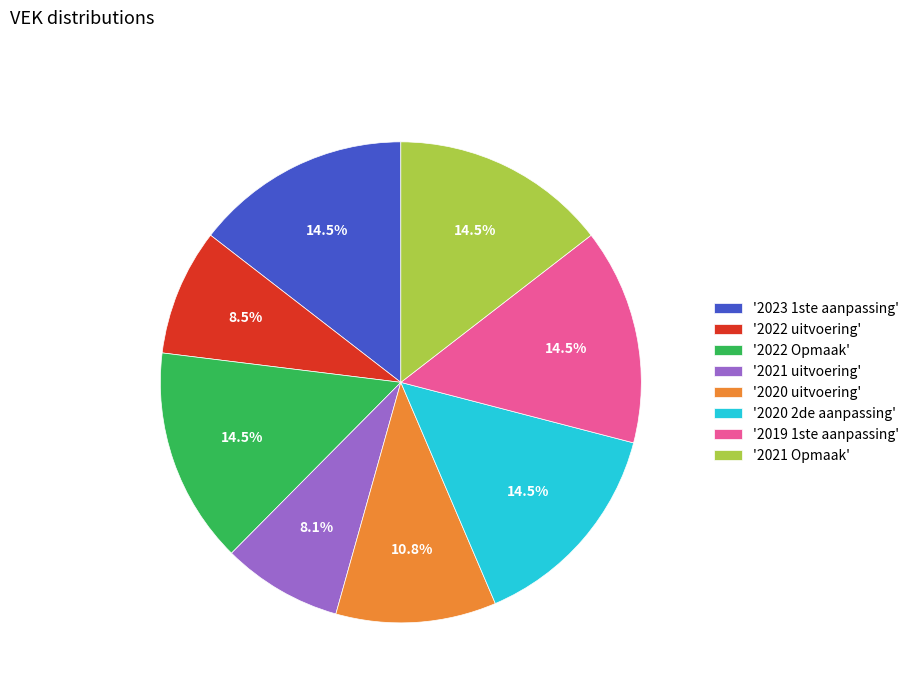

Approximately how many times larger is the value at '2021 Opmaak' compared to '2020 2de aanpassing'?

1.0